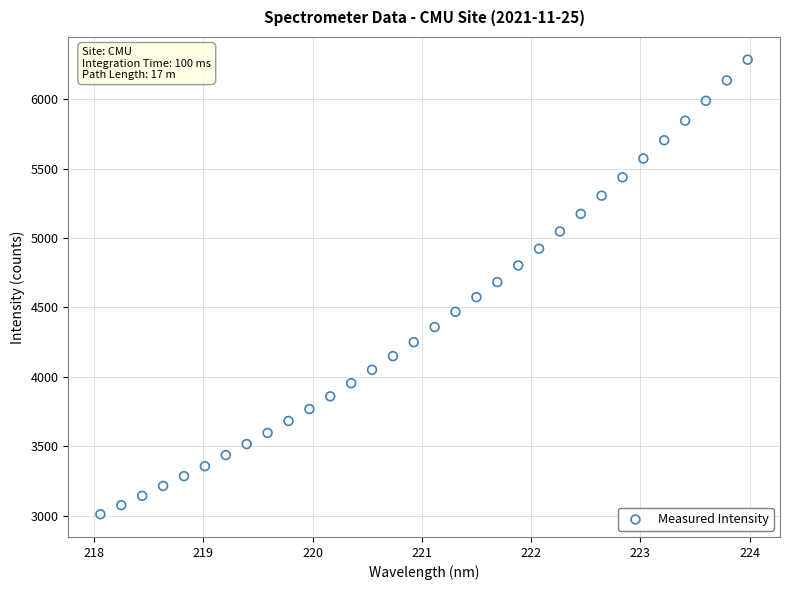

What is the range of X values (max minus min)?

5.9